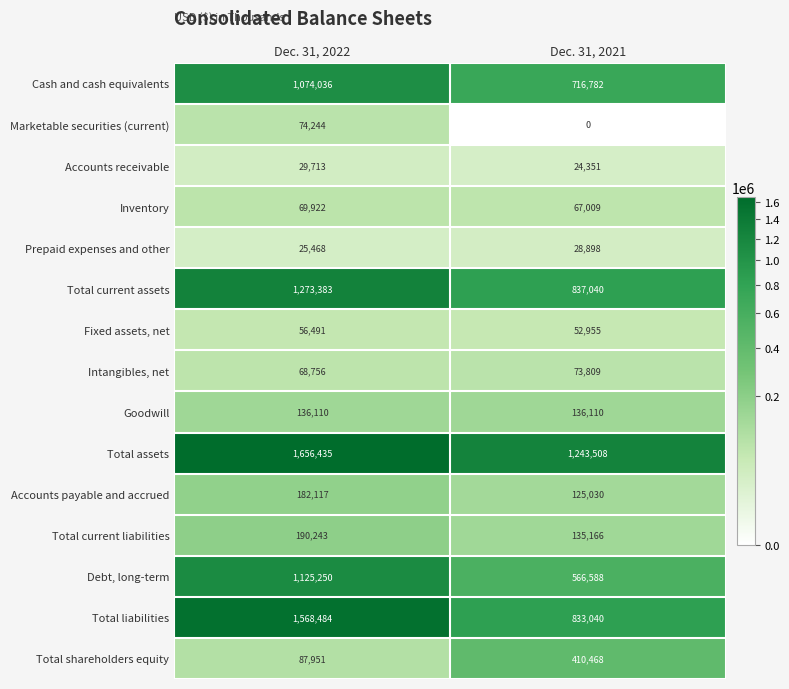

What is the spread (max minus min) of values at Dec. 31, 2022?

1630967